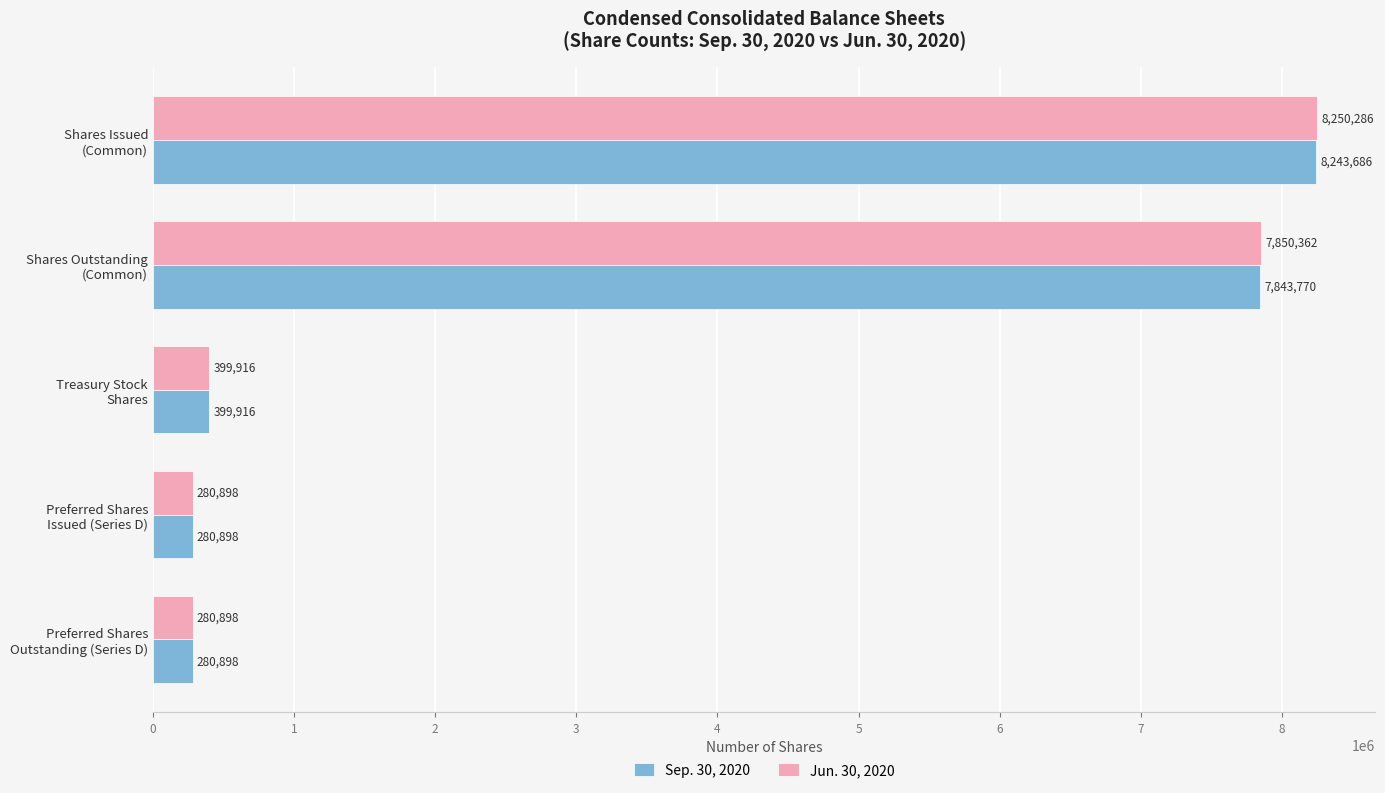

List the series in order of their overall mean, highest first.

Jun. 30, 2020, Sep. 30, 2020